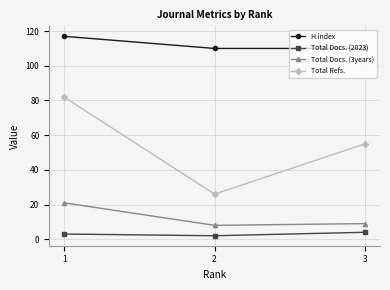

What is the maximum value for H index?

117